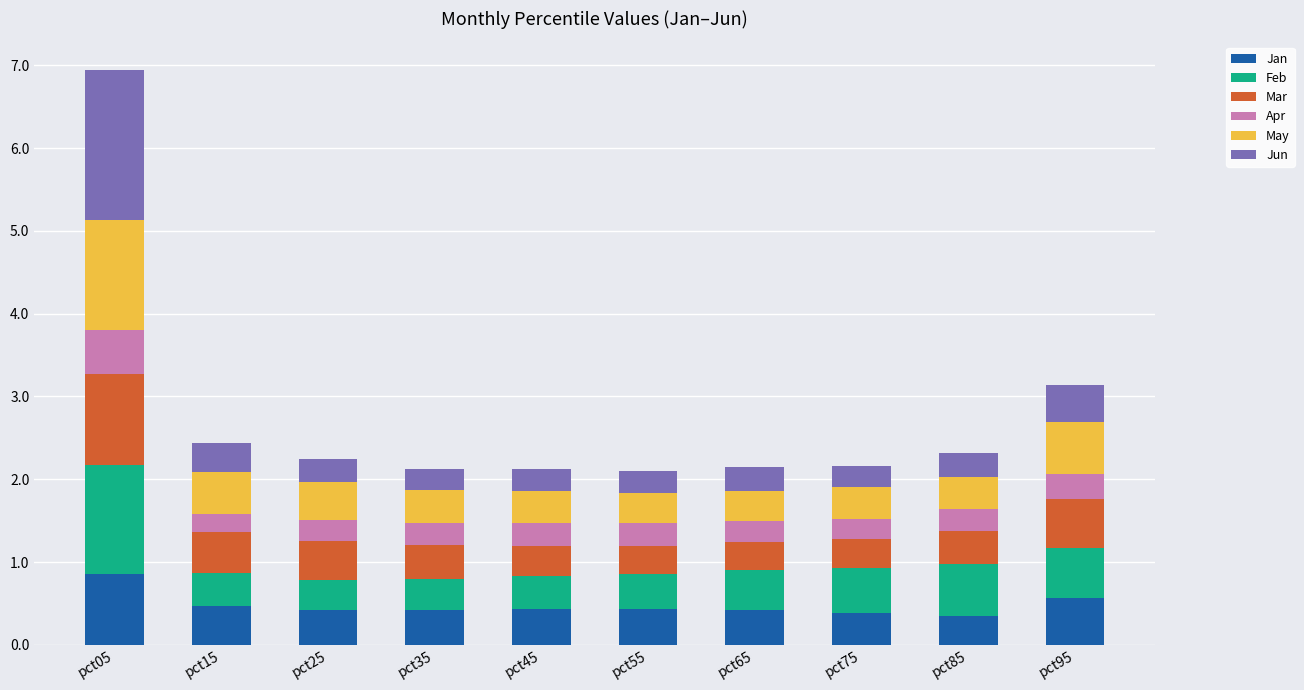

What is the lowest value of the Jan series?

0.3